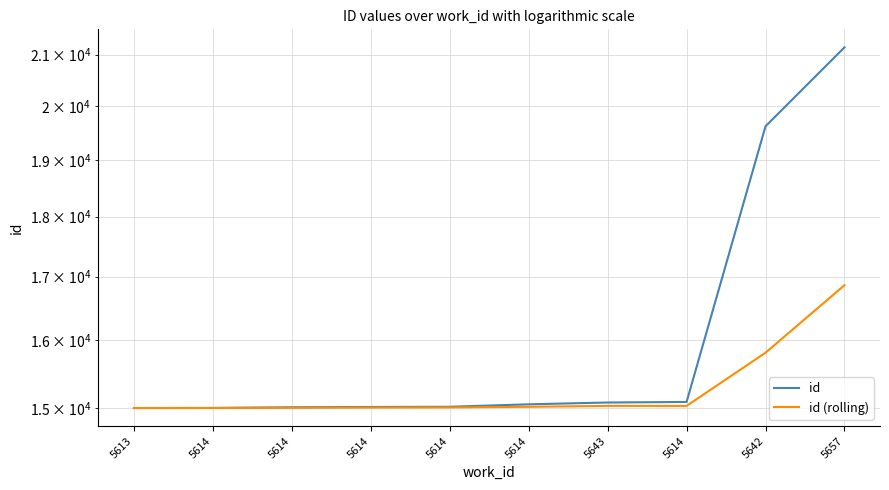

Which series changed the most between 5614 and 5614?

id